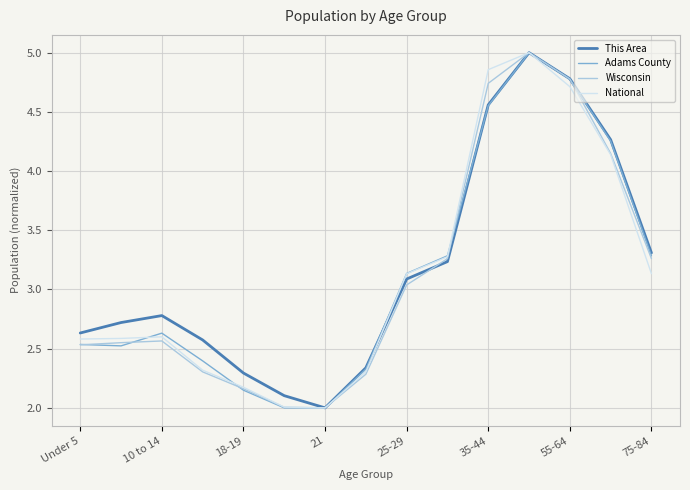

How many distinct data groups are displayed?

4